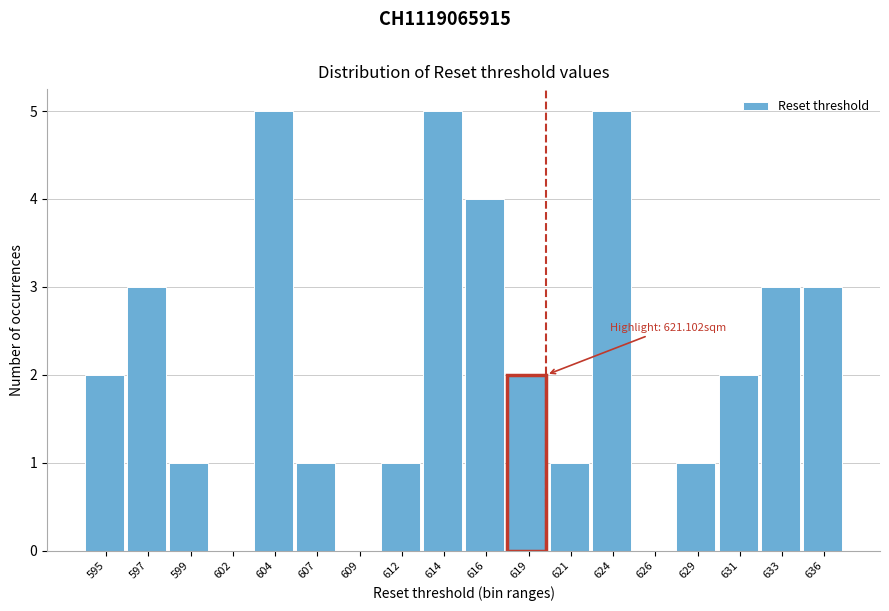

Reading right to left, transcribe all the data shown in this chart.

636=3	633=3	631=2	629=1	626=0	624=5	621=1	619=2	616=4	614=5	612=1	609=0	607=1	604=5	602=0	599=1	597=3	595=2